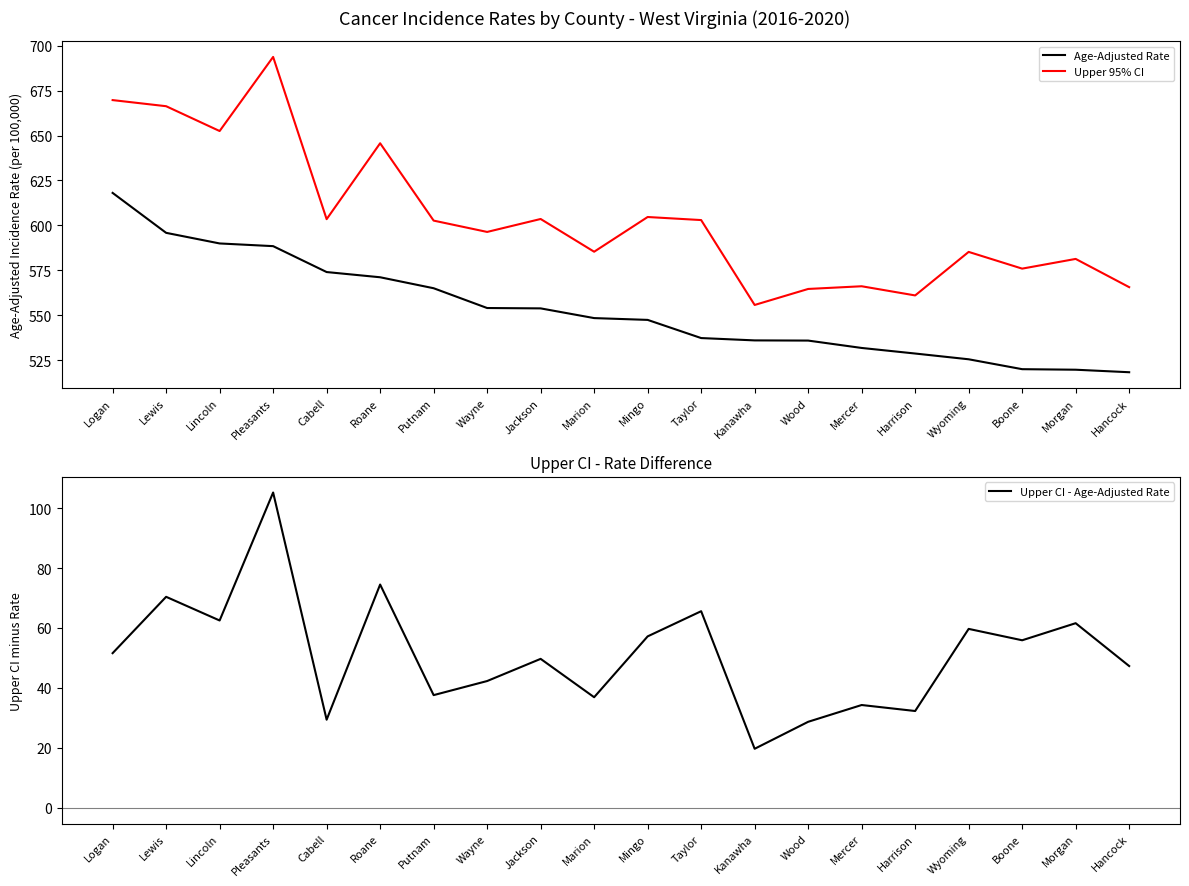

Reading left to right, transcribe all the data shown in this chart.

Age-Adjusted Rate: 618.1	595.9	590.0	588.5	574.1	571.2	565.1	554.1	553.9	548.5	547.5	537.4	536.1	536.0	531.9	528.8	525.6	520.1	519.8	518.4
Upper 95% CI: 669.7	666.3	652.5	693.7	603.5	645.7	602.7	596.4	603.6	585.4	604.7	603.0	555.8	564.7	566.2	561.1	585.3	576.0	581.4	565.7
Upper CI - Age-Adjusted Rate: 51.6	70.4	62.5	105.2	29.4	74.5	37.6	42.3	49.7	36.9	57.2	65.6	19.7	28.7	34.3	32.3	59.7	55.9	61.6	47.3